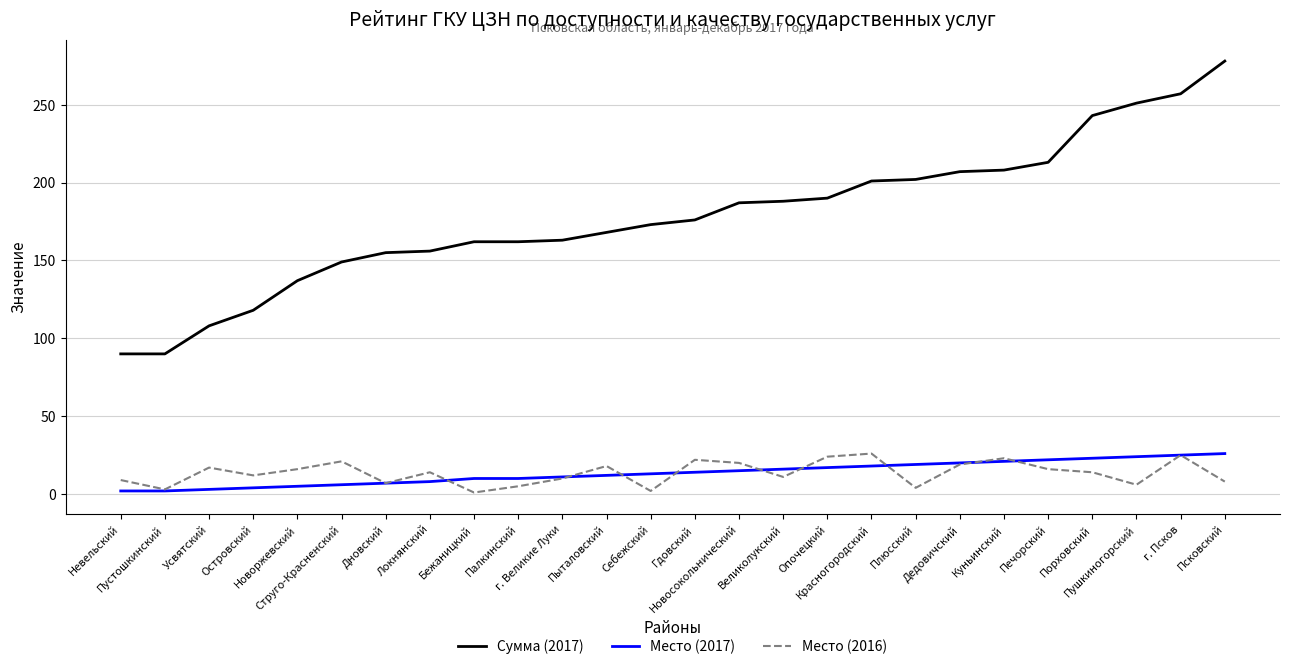

What is the difference between the maximum and minimum values in the Место (2016) series?

25